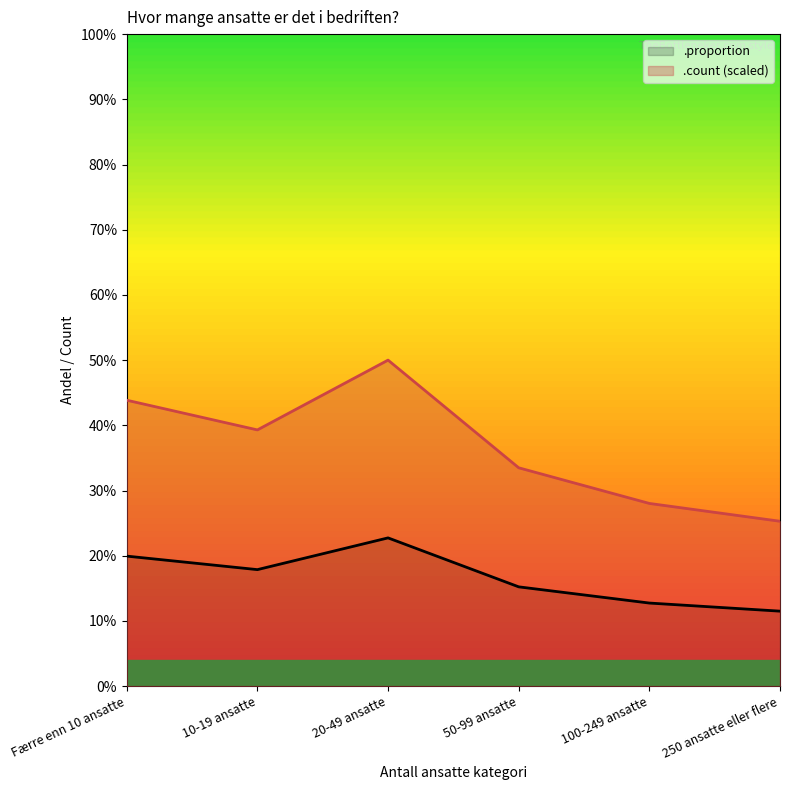

At 100-249 ansatte, list the series in order from largest to smallest.

.count (scaled), .proportion